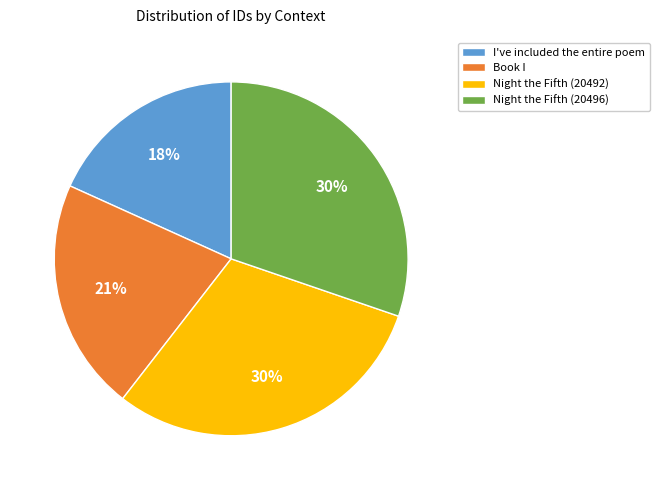

Is it true that Night the Fifth (20496) is 23% of the pie?

False